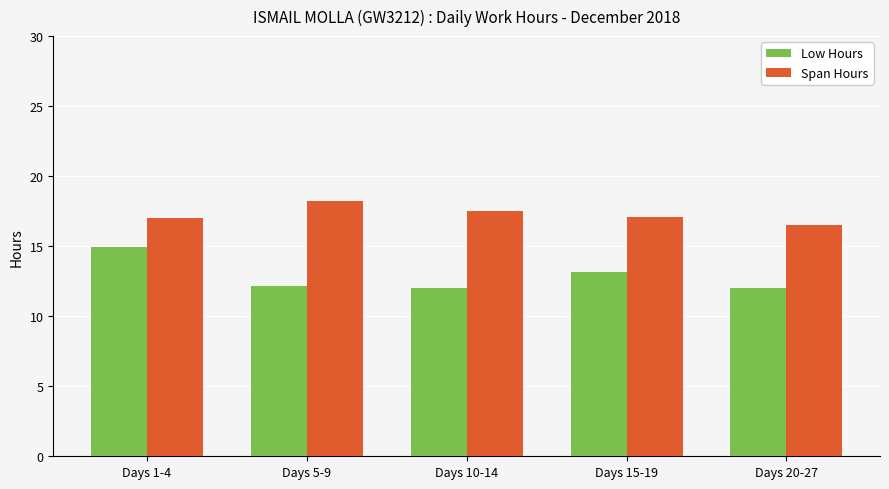

What is the difference between the maximum and minimum values in the Span Hours series?

1.7